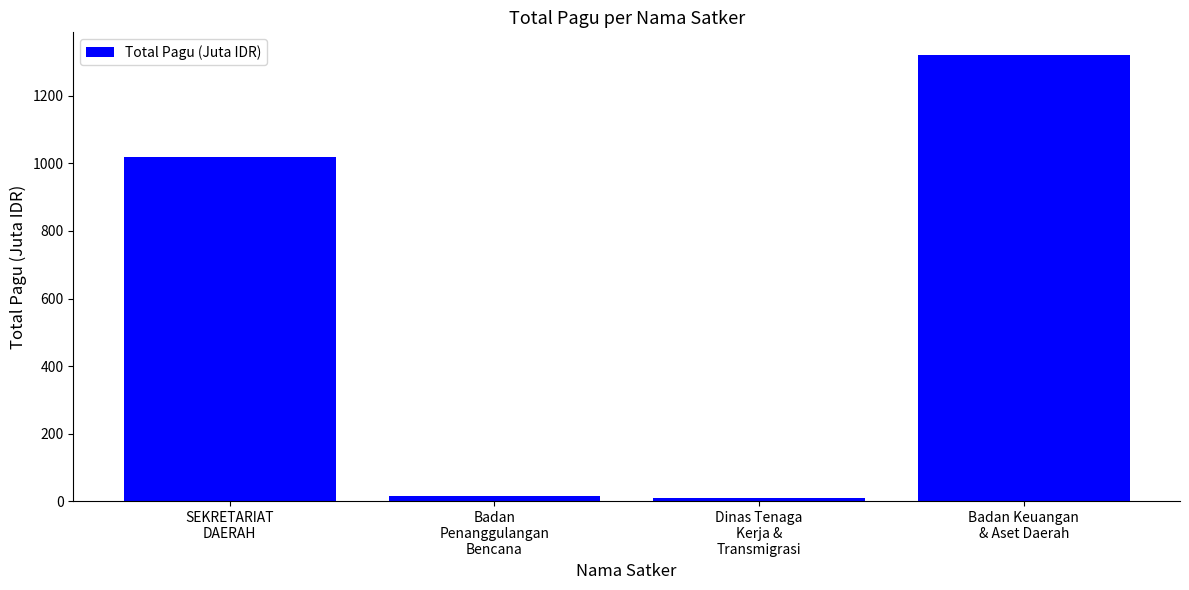

Are the bars horizontal?

No